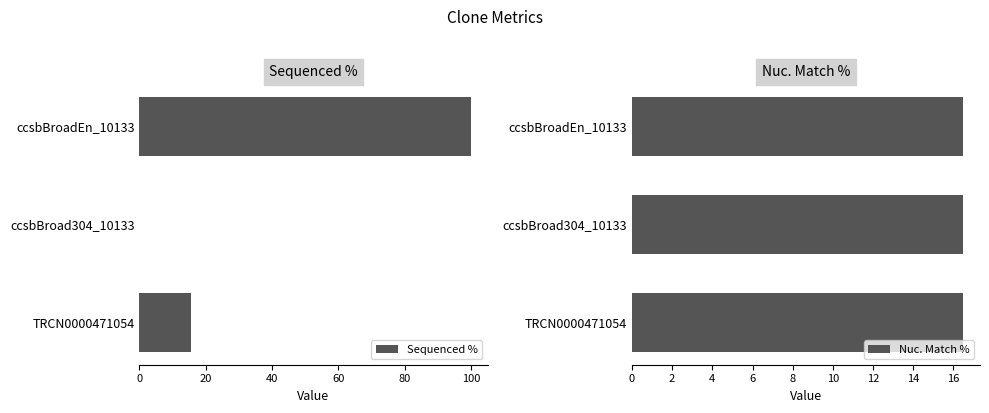

What are all the series names shown in the legend?

Sequenced %, Nuc. Match %